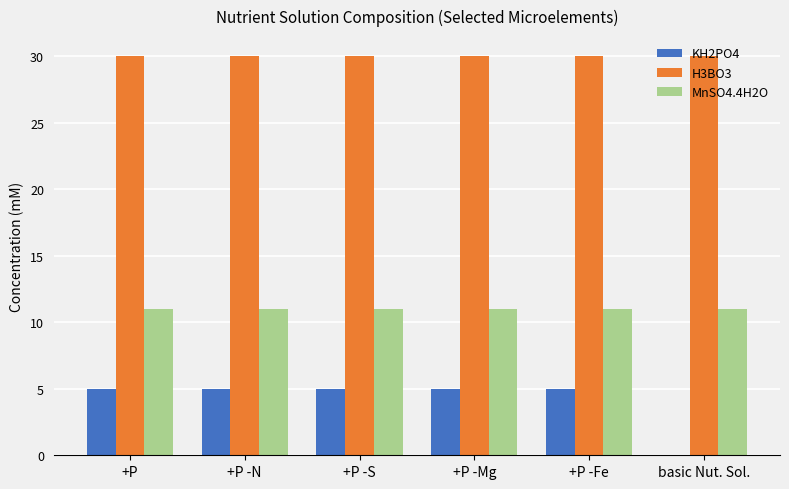

Which series has the largest total across all categories?

H3BO3